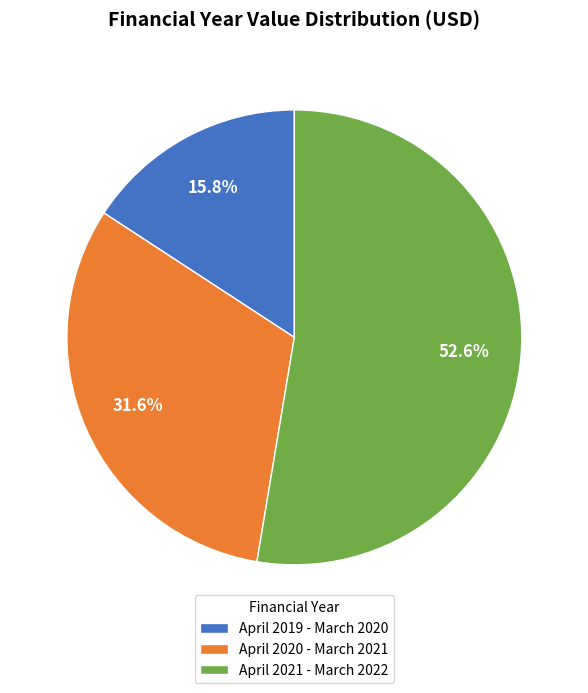

What is the ratio of the value at April 2021 - March 2022 to the value at April 2019 - March 2020?

3.3